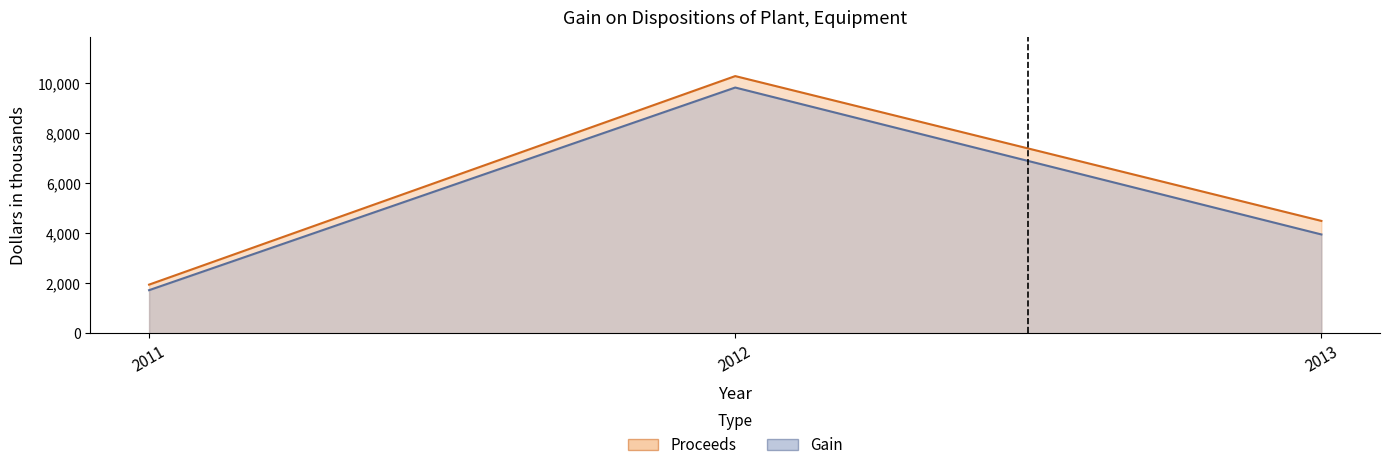

How many lines are shown in the chart?

2